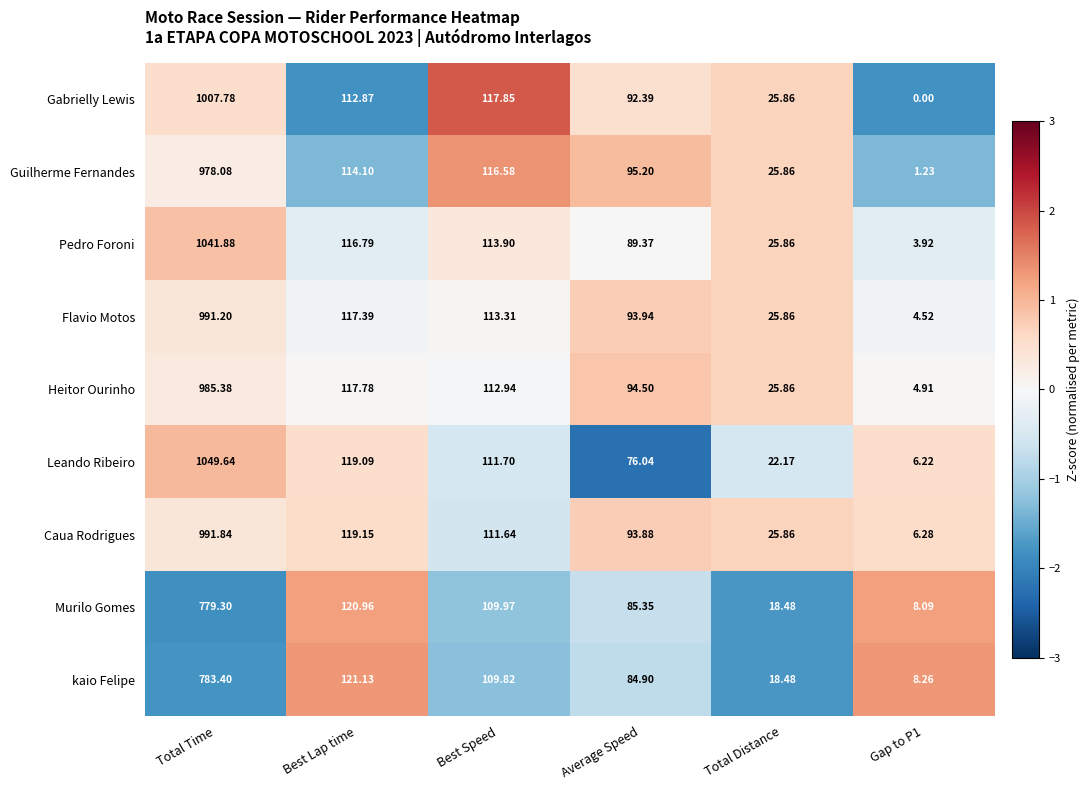

Which series has the largest total across all categories?

Pedro Foroni